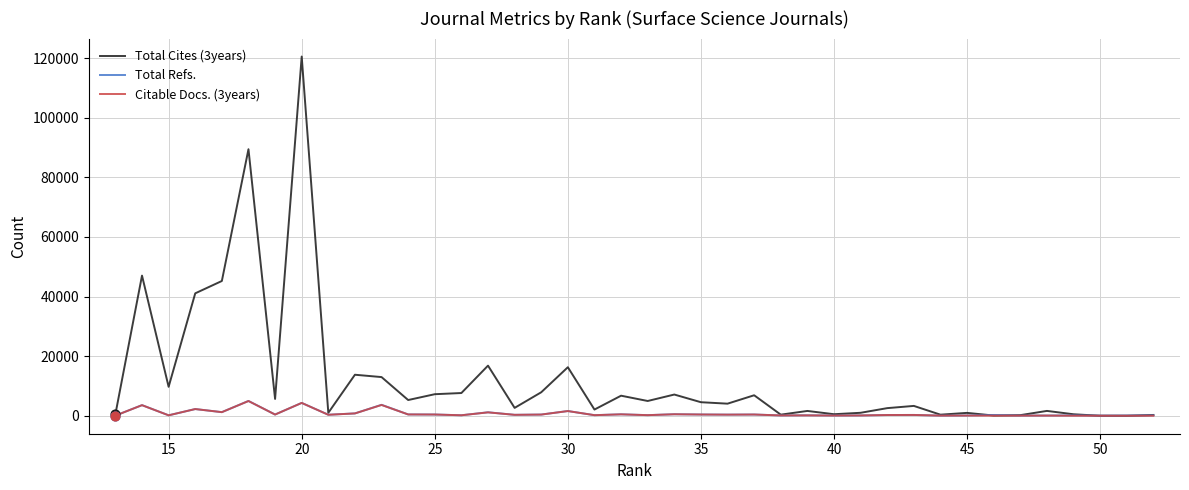

Is the value of Total Cites (3years) at 23 greater than the value of Citable Docs. (3years) at 21?

Yes